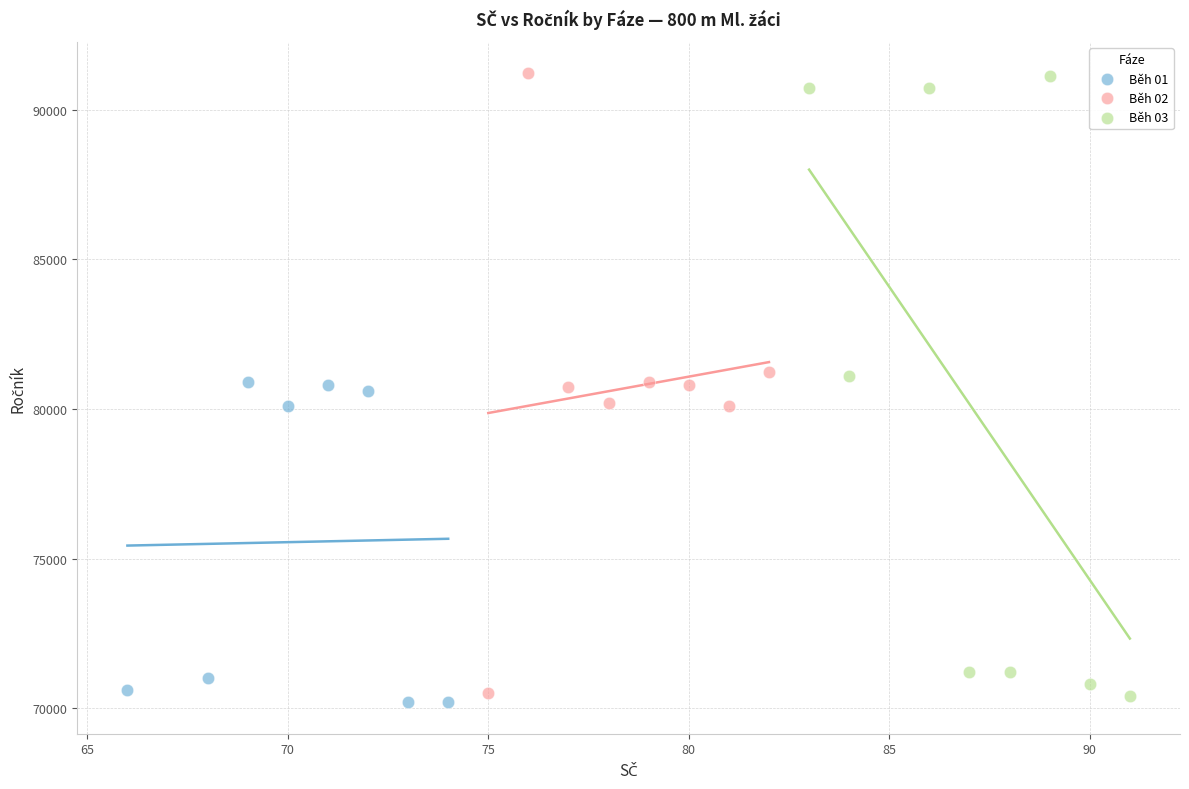

What are all the series names shown in the legend?

Běh 01, Běh 02, Běh 03